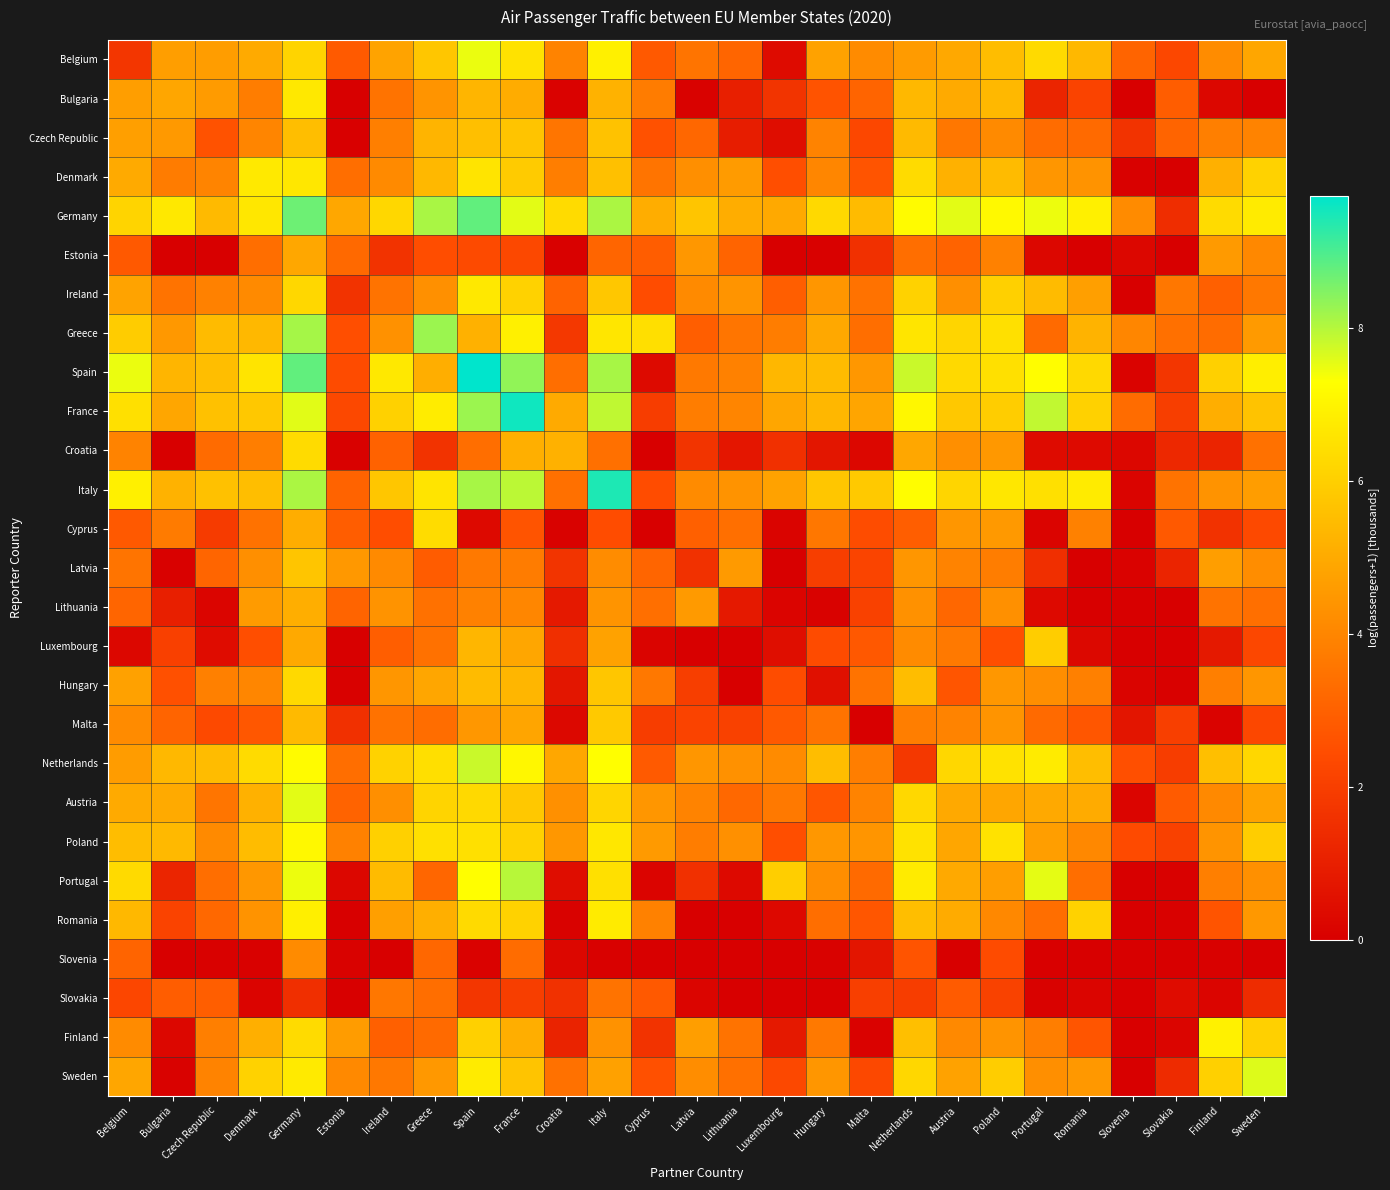

Which series has the largest total across all categories?

Germany